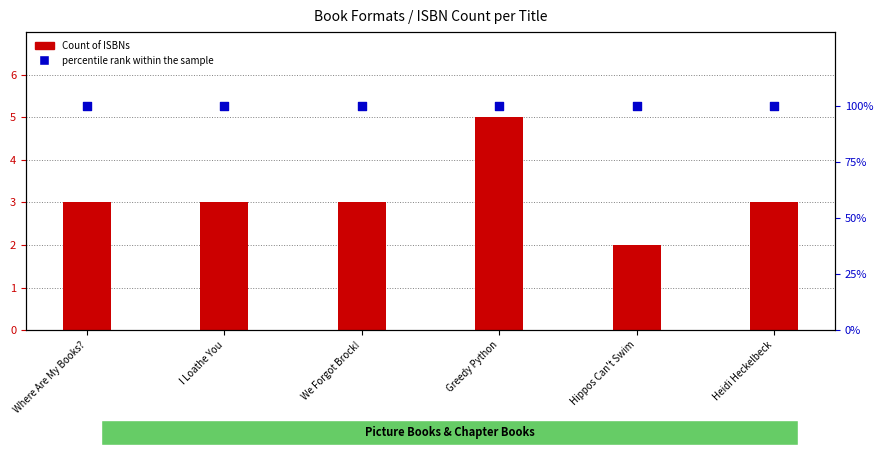

At how many categories does at least one series exceed 92?

6